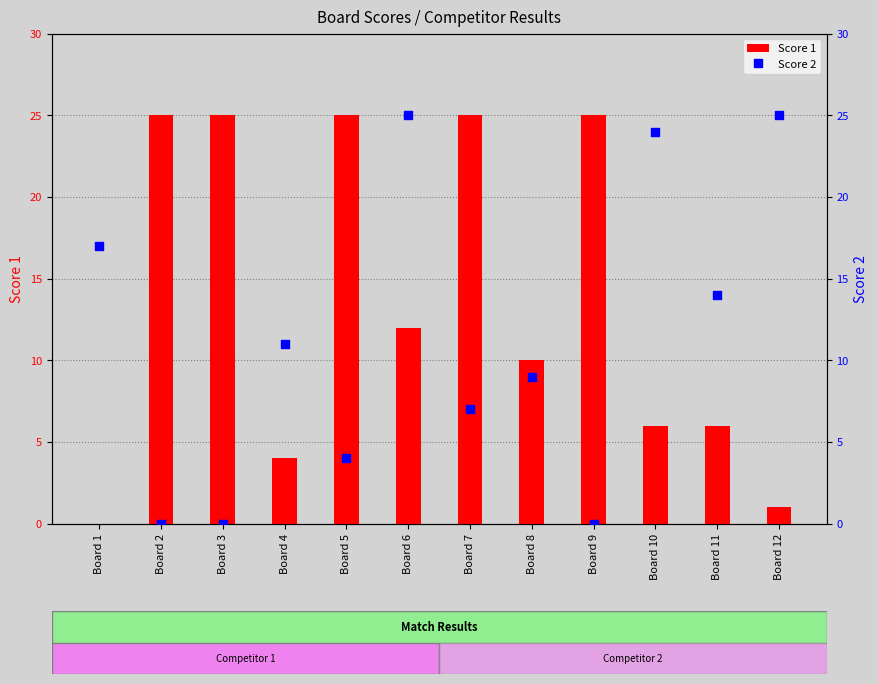

Approximately how many times larger is the value at Board 7 compared to Board 1?

0.4